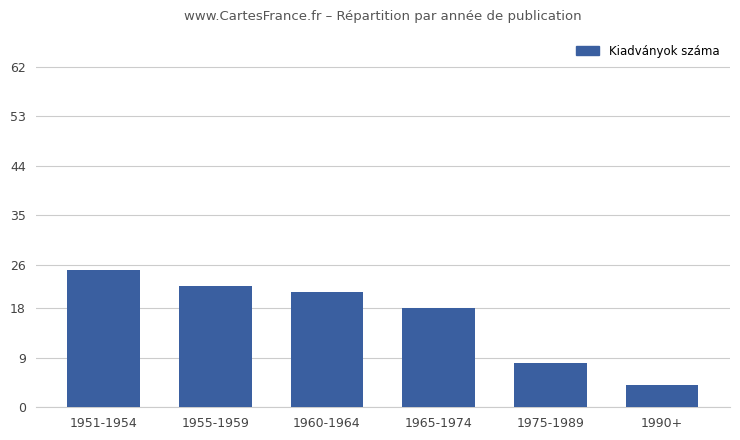

True or false: the data shows 25 at 1951-1954.

True